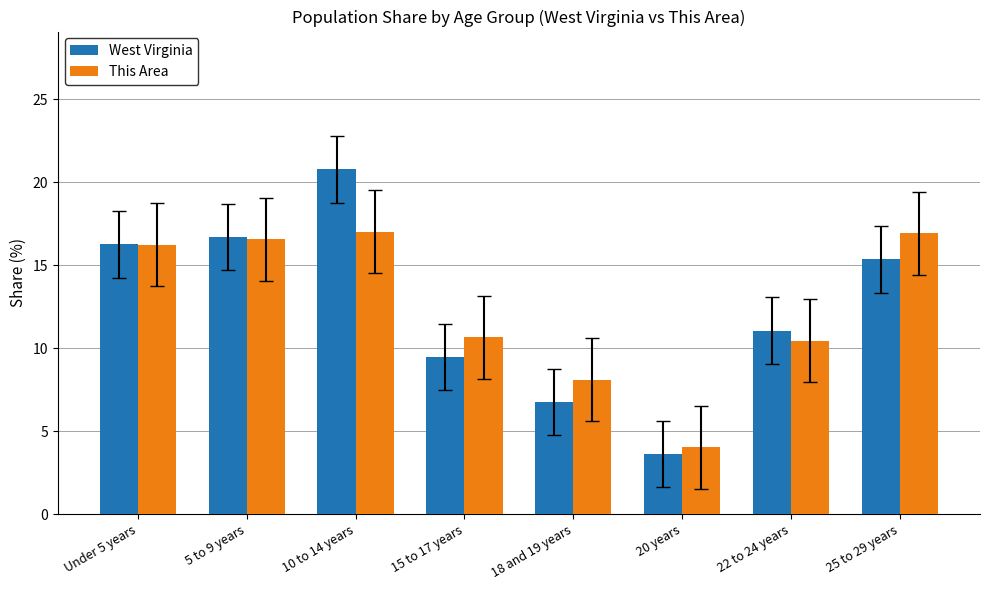

Which series has the largest range (max minus min)?

West Virginia